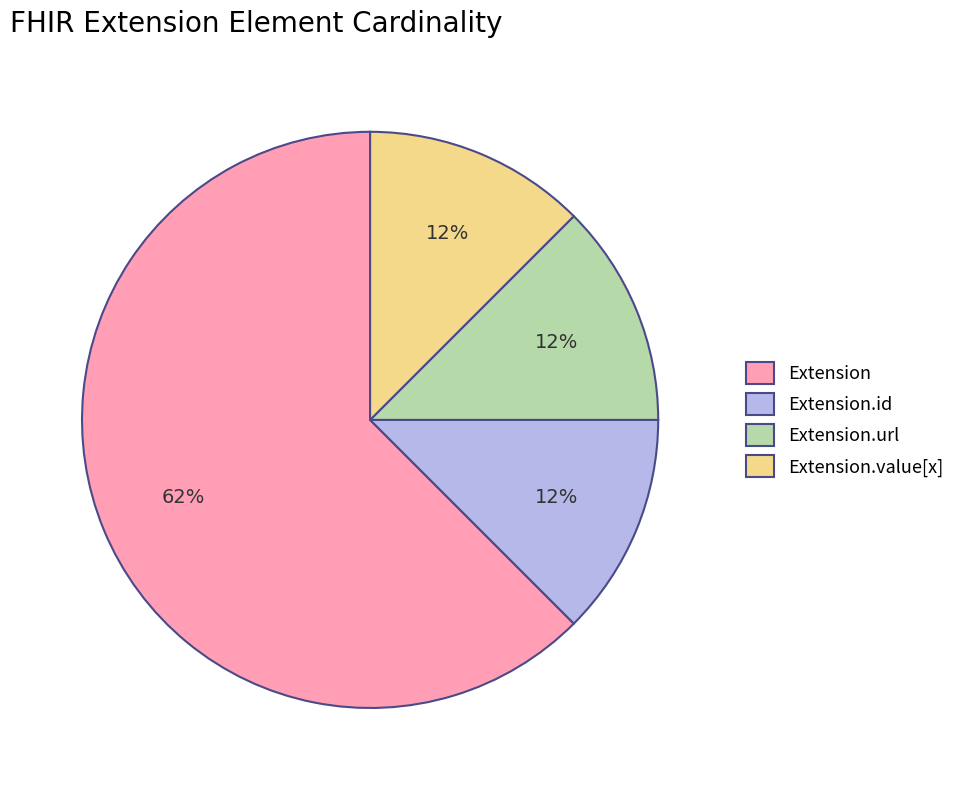

True or false: Extension accounts for 62% of the total.

True